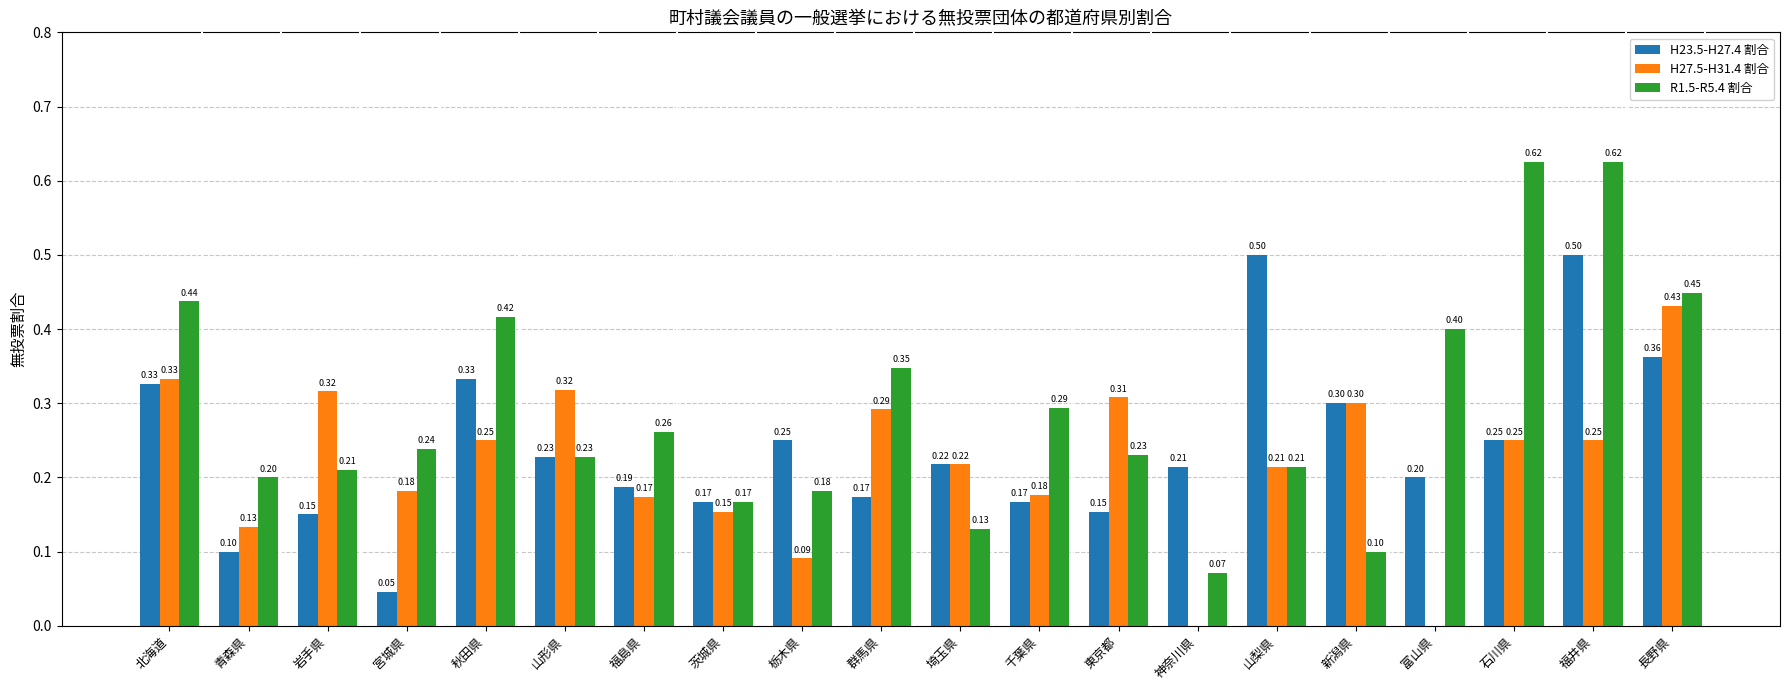

Which series has the largest total across all categories?

R1.5-R5.4 割合